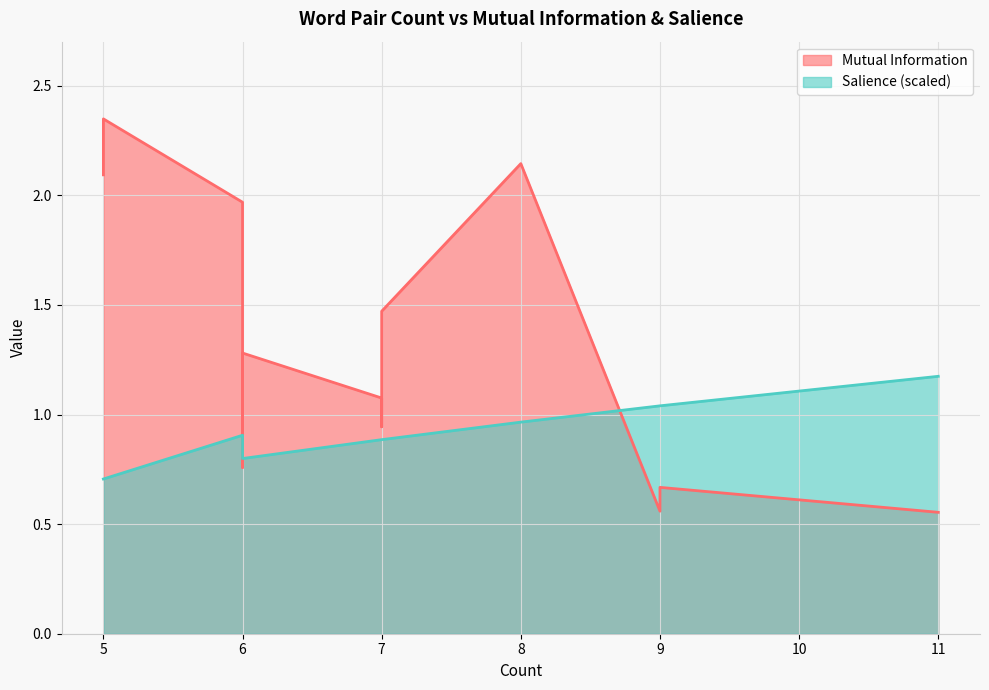

Between 8 and 7, which series saw the biggest shift?

Mutual Information